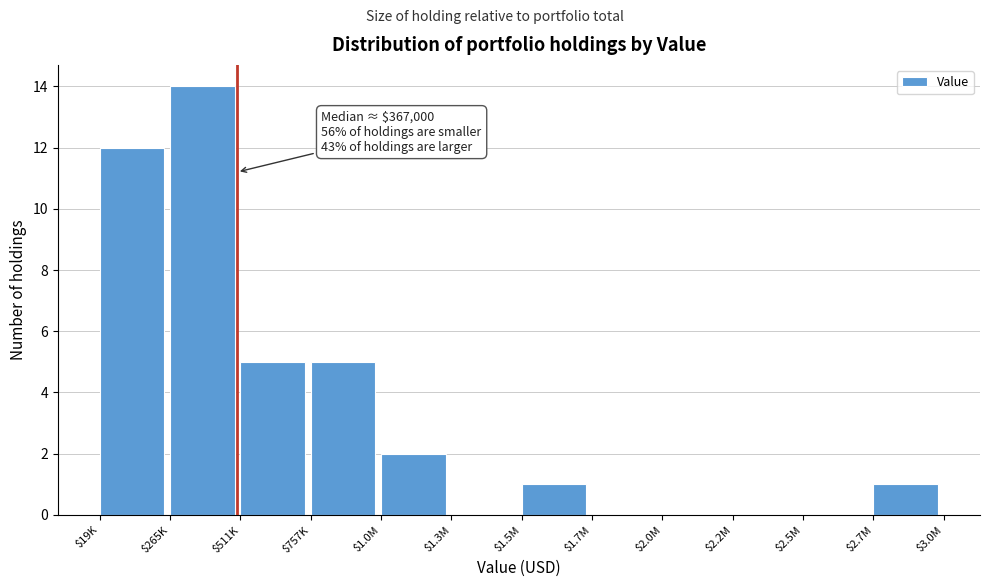

What is the maximum value shown in the chart?

14